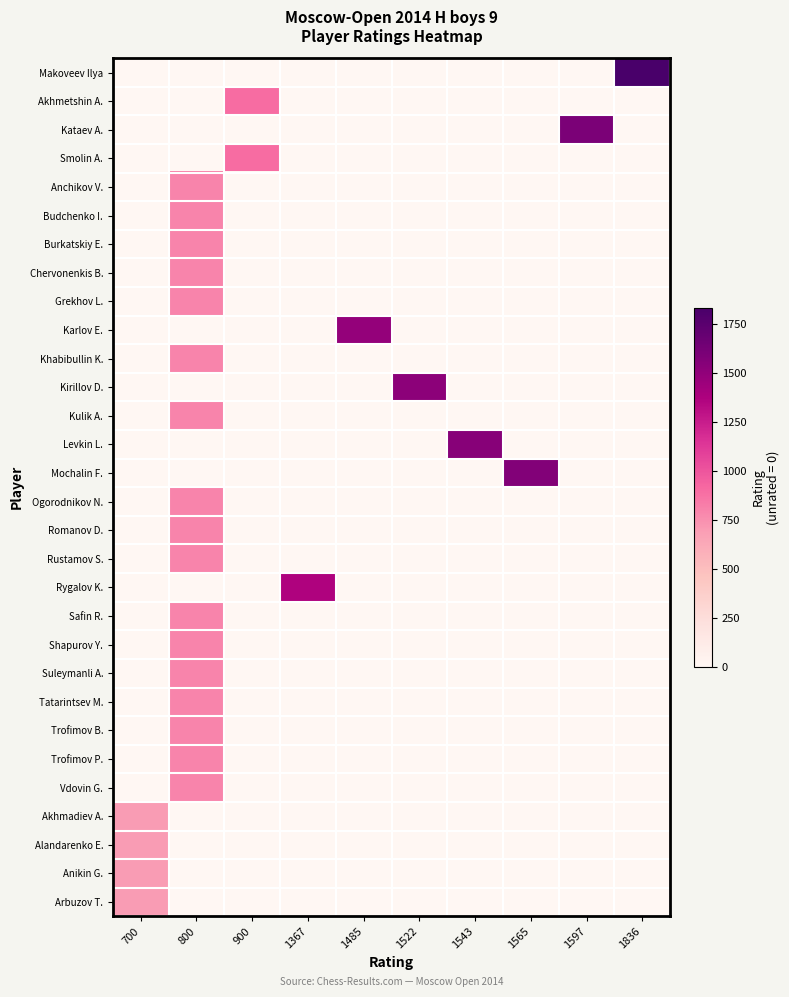

Reading right to left, transcribe all the data shown in this chart.

Makoveev Ilya: 1836=1836	1597=0	1565=0	1543=0	1522=0	1485=0	1367=0	900=0	800=0	700=0
Akhmetshin A.: 1836=0	1597=0	1565=0	1543=0	1522=0	1485=0	1367=0	900=900	800=0	700=0
Kataev A.: 1836=0	1597=1597	1565=0	1543=0	1522=0	1485=0	1367=0	900=0	800=0	700=0
Smolin A.: 1836=0	1597=0	1565=0	1543=0	1522=0	1485=0	1367=0	900=900	800=0	700=0
Anchikov V.: 1836=0	1597=0	1565=0	1543=0	1522=0	1485=0	1367=0	900=0	800=800	700=0
Budchenko I.: 1836=0	1597=0	1565=0	1543=0	1522=0	1485=0	1367=0	900=0	800=800	700=0
Burkatskiy E.: 1836=0	1597=0	1565=0	1543=0	1522=0	1485=0	1367=0	900=0	800=800	700=0
Chervonenkis B.: 1836=0	1597=0	1565=0	1543=0	1522=0	1485=0	1367=0	900=0	800=800	700=0
Grekhov L.: 1836=0	1597=0	1565=0	1543=0	1522=0	1485=0	1367=0	900=0	800=800	700=0
Karlov E.: 1836=0	1597=0	1565=0	1543=0	1522=0	1485=1485	1367=0	900=0	800=0	700=0
Khabibullin K.: 1836=0	1597=0	1565=0	1543=0	1522=0	1485=0	1367=0	900=0	800=800	700=0
Kirillov D.: 1836=0	1597=0	1565=0	1543=0	1522=1522	1485=0	1367=0	900=0	800=0	700=0
Kulik A.: 1836=0	1597=0	1565=0	1543=0	1522=0	1485=0	1367=0	900=0	800=800	700=0
Levkin L.: 1836=0	1597=0	1565=0	1543=1543	1522=0	1485=0	1367=0	900=0	800=0	700=0
Mochalin F.: 1836=0	1597=0	1565=1565	1543=0	1522=0	1485=0	1367=0	900=0	800=0	700=0
Ogorodnikov N.: 1836=0	1597=0	1565=0	1543=0	1522=0	1485=0	1367=0	900=0	800=800	700=0
Romanov D.: 1836=0	1597=0	1565=0	1543=0	1522=0	1485=0	1367=0	900=0	800=800	700=0
Rustamov S.: 1836=0	1597=0	1565=0	1543=0	1522=0	1485=0	1367=0	900=0	800=800	700=0
Rygalov K.: 1836=0	1597=0	1565=0	1543=0	1522=0	1485=0	1367=1367	900=0	800=0	700=0
Safin R.: 1836=0	1597=0	1565=0	1543=0	1522=0	1485=0	1367=0	900=0	800=800	700=0
Shapurov Y.: 1836=0	1597=0	1565=0	1543=0	1522=0	1485=0	1367=0	900=0	800=800	700=0
Suleymanli A.: 1836=0	1597=0	1565=0	1543=0	1522=0	1485=0	1367=0	900=0	800=800	700=0
Tatarintsev M.: 1836=0	1597=0	1565=0	1543=0	1522=0	1485=0	1367=0	900=0	800=800	700=0
Trofimov B.: 1836=0	1597=0	1565=0	1543=0	1522=0	1485=0	1367=0	900=0	800=800	700=0
Trofimov P.: 1836=0	1597=0	1565=0	1543=0	1522=0	1485=0	1367=0	900=0	800=800	700=0
Vdovin G.: 1836=0	1597=0	1565=0	1543=0	1522=0	1485=0	1367=0	900=0	800=800	700=0
Akhmadiev A.: 1836=0	1597=0	1565=0	1543=0	1522=0	1485=0	1367=0	900=0	800=0	700=700
Alandarenko E.: 1836=0	1597=0	1565=0	1543=0	1522=0	1485=0	1367=0	900=0	800=0	700=700
Anikin G.: 1836=0	1597=0	1565=0	1543=0	1522=0	1485=0	1367=0	900=0	800=0	700=700
Arbuzov T.: 1836=0	1597=0	1565=0	1543=0	1522=0	1485=0	1367=0	900=0	800=0	700=700